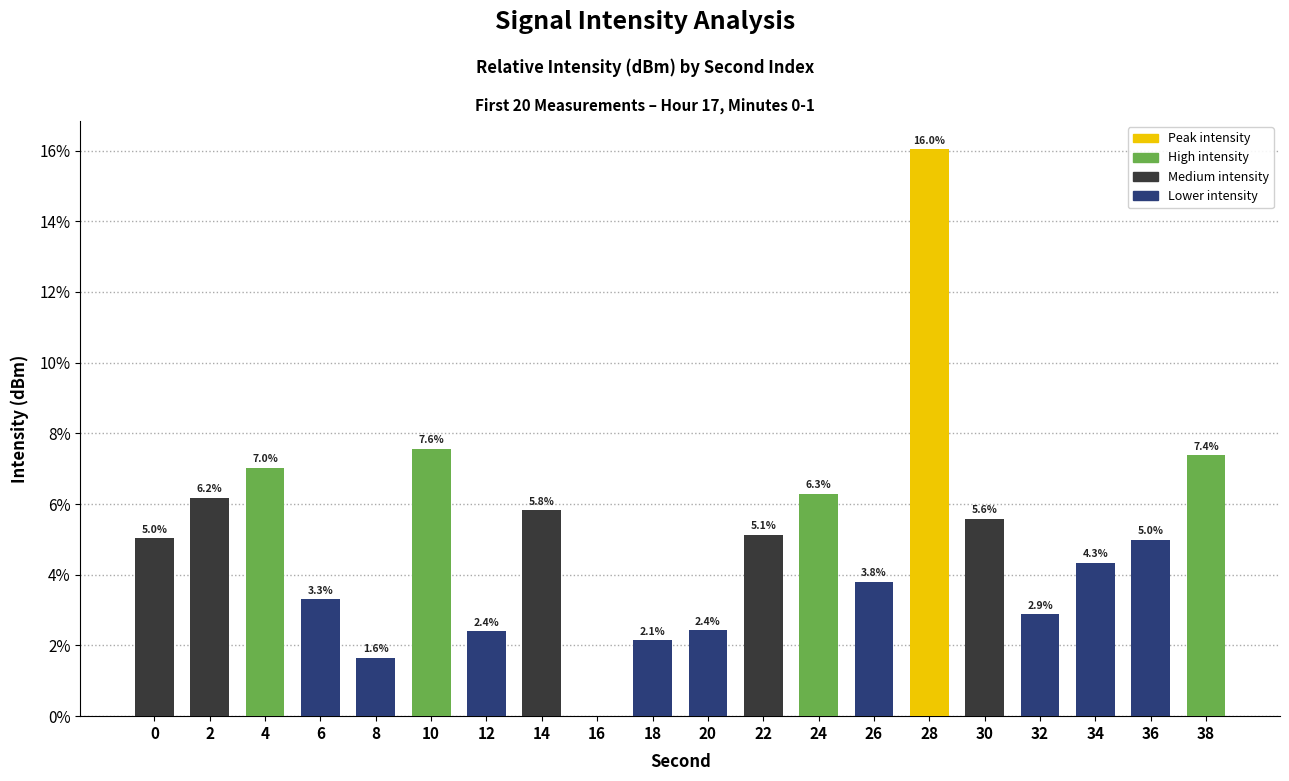

Are the bars horizontal?

No